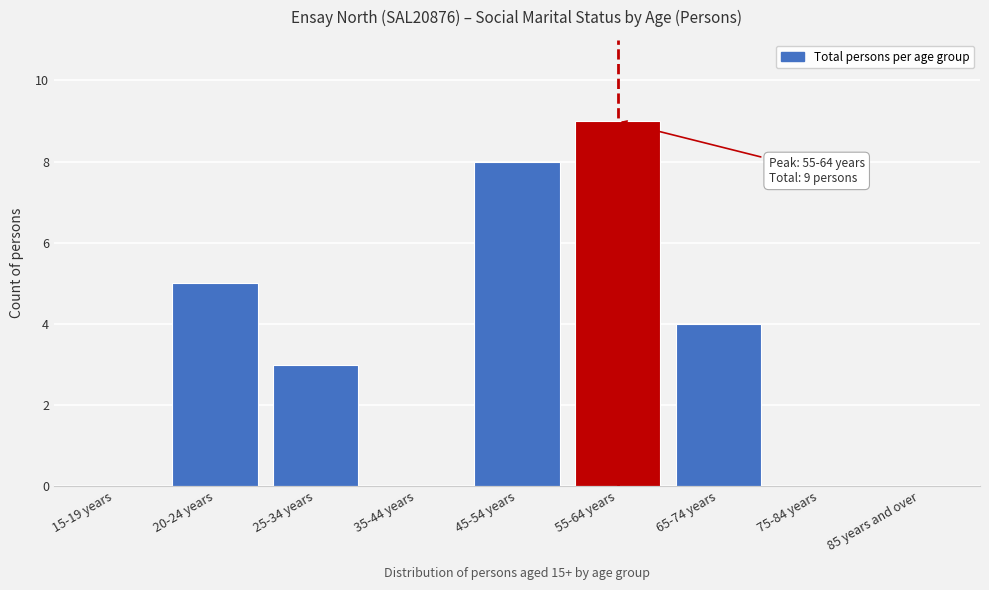

Reading left to right, transcribe all the data shown in this chart.

15-19 years=0	20-24 years=5	25-34 years=3	35-44 years=0	45-54 years=8	55-64 years=9	65-74 years=4	75-84 years=0	85 years and over=0